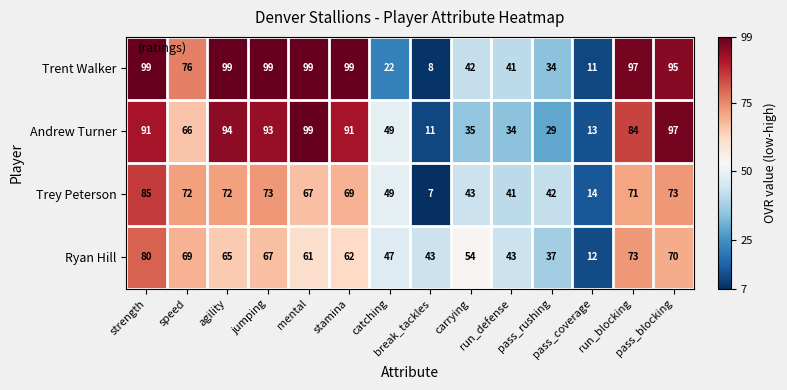

At how many categories does at least one series exceed 15?

13